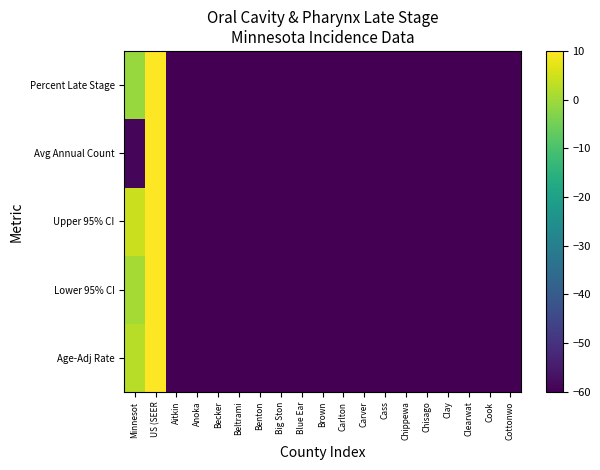

What is the total value across all series at Brown?

-300.0